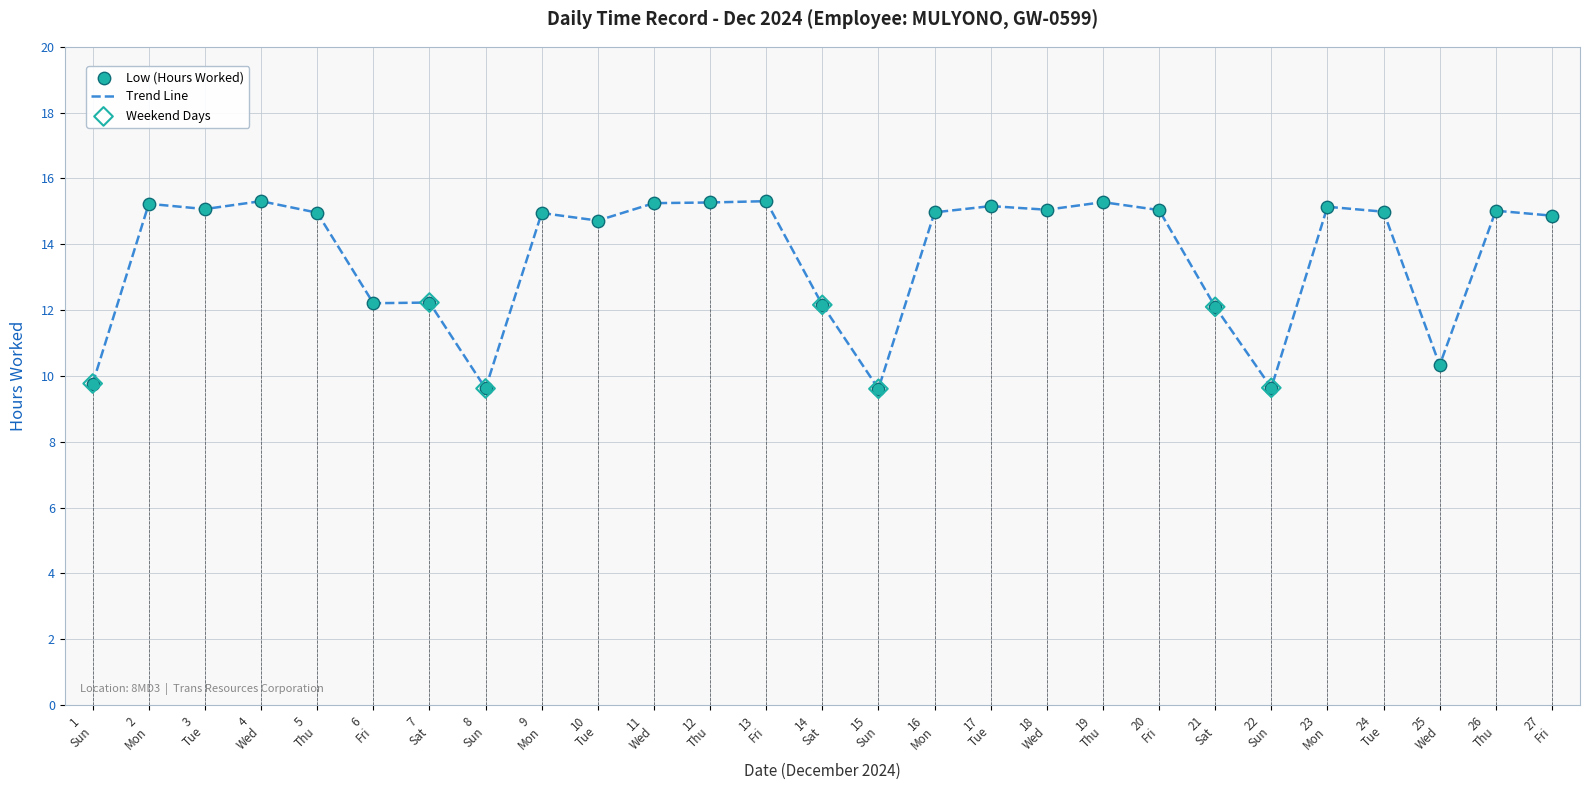

What is the change in value from 21 Sat to 27 Fri?

+2.8